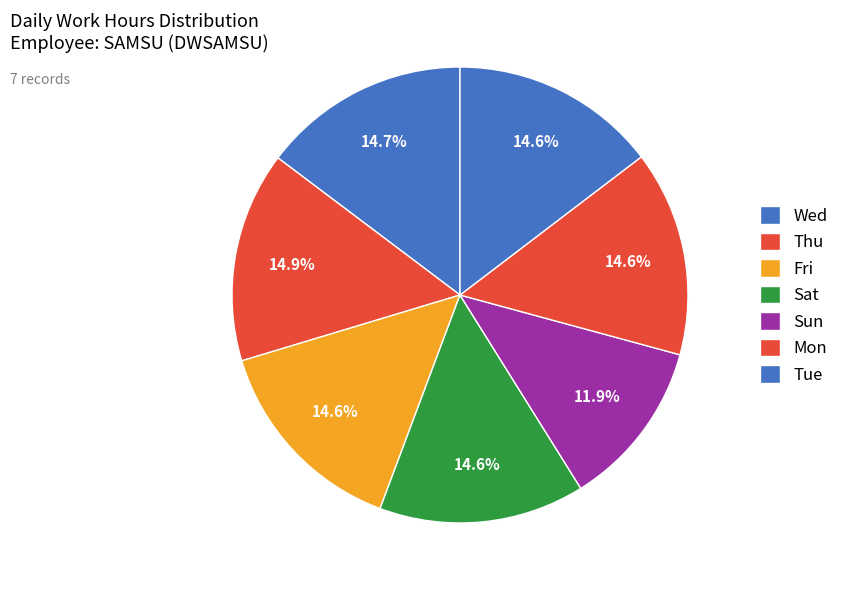

To the nearest percent, what is the difference between the largest and smallest slice percentages?

3%